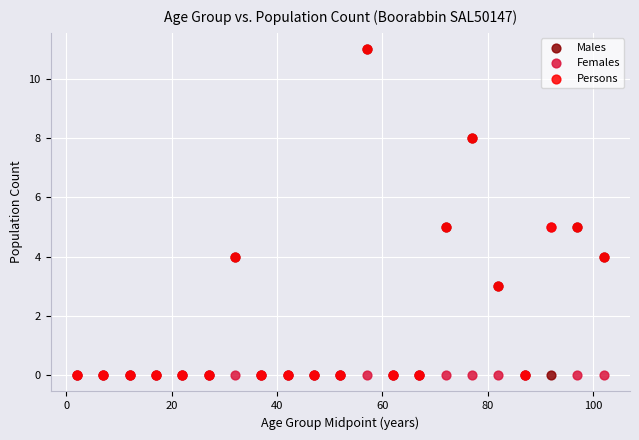

What are all the series names shown in the legend?

Males, Females, Persons